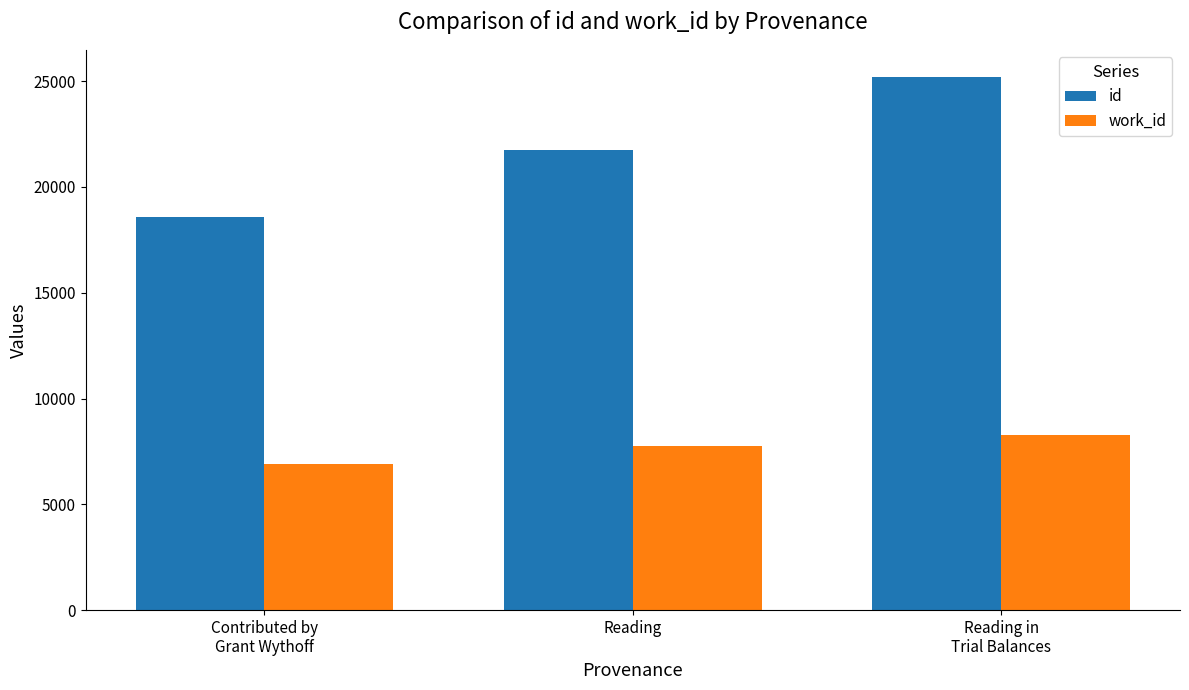

Is it true that id equals 18598.0 at Contributed by
Grant Wythoff?

True